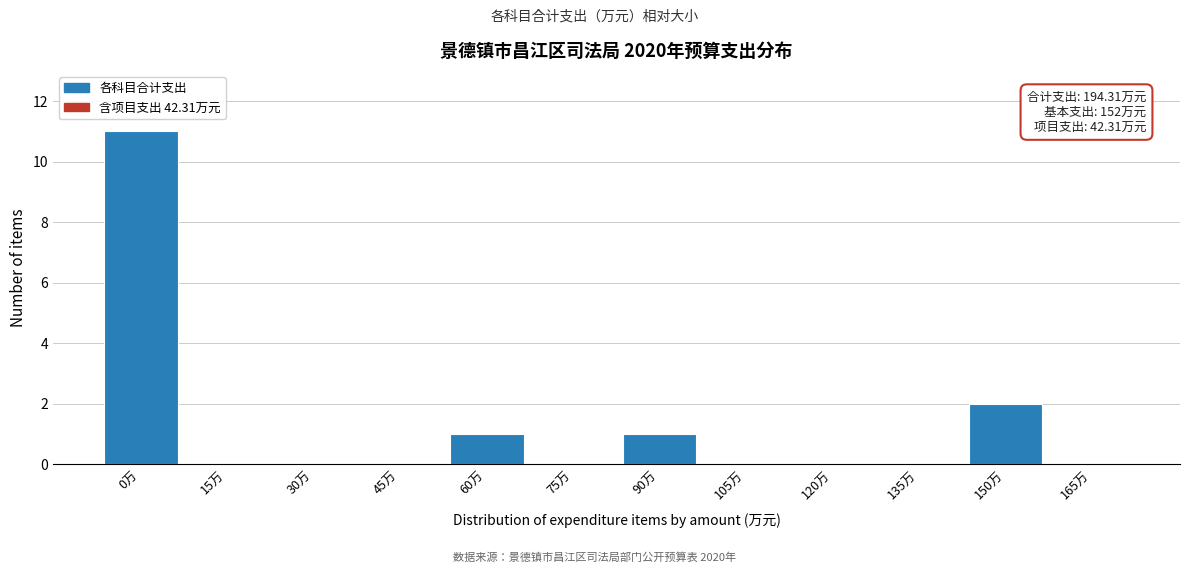

Reading left to right, transcribe all the data shown in this chart.

0万=11	15万=0	30万=0	45万=0	60万=1	75万=0	90万=1	105万=0	120万=0	135万=0	150万=2	165万=0